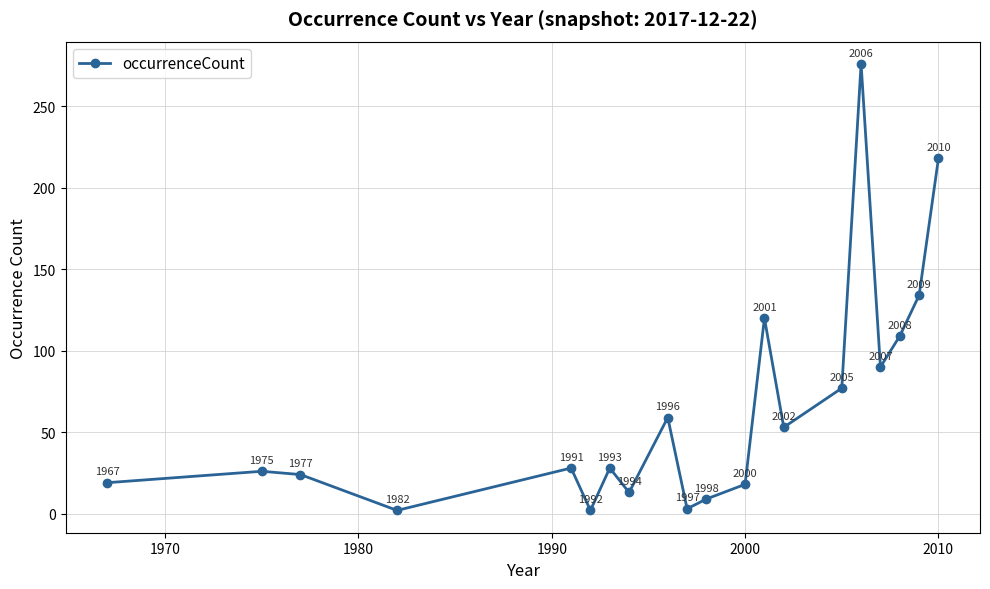

What is the value of the 12th point from the left?

18